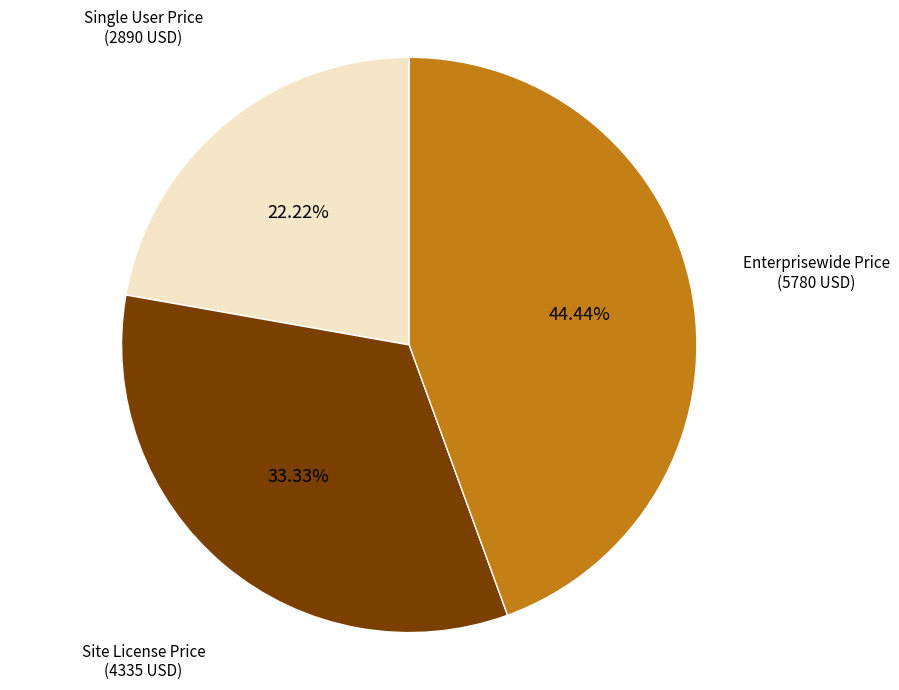

Between Site License Price (4335 USD) and Single User Price (2890 USD), which is larger?

Site License Price (4335 USD)